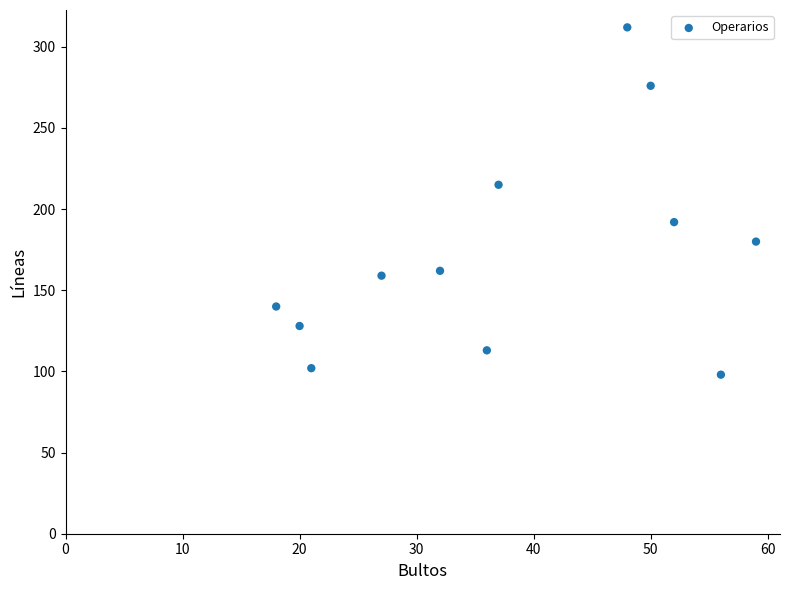

What is the average Y value?

173